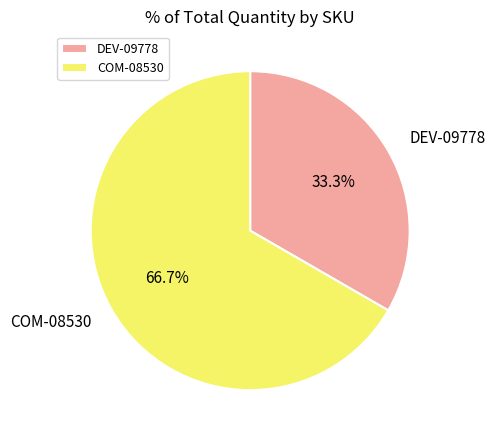

Which category has the biggest portion of the pie?

COM-08530